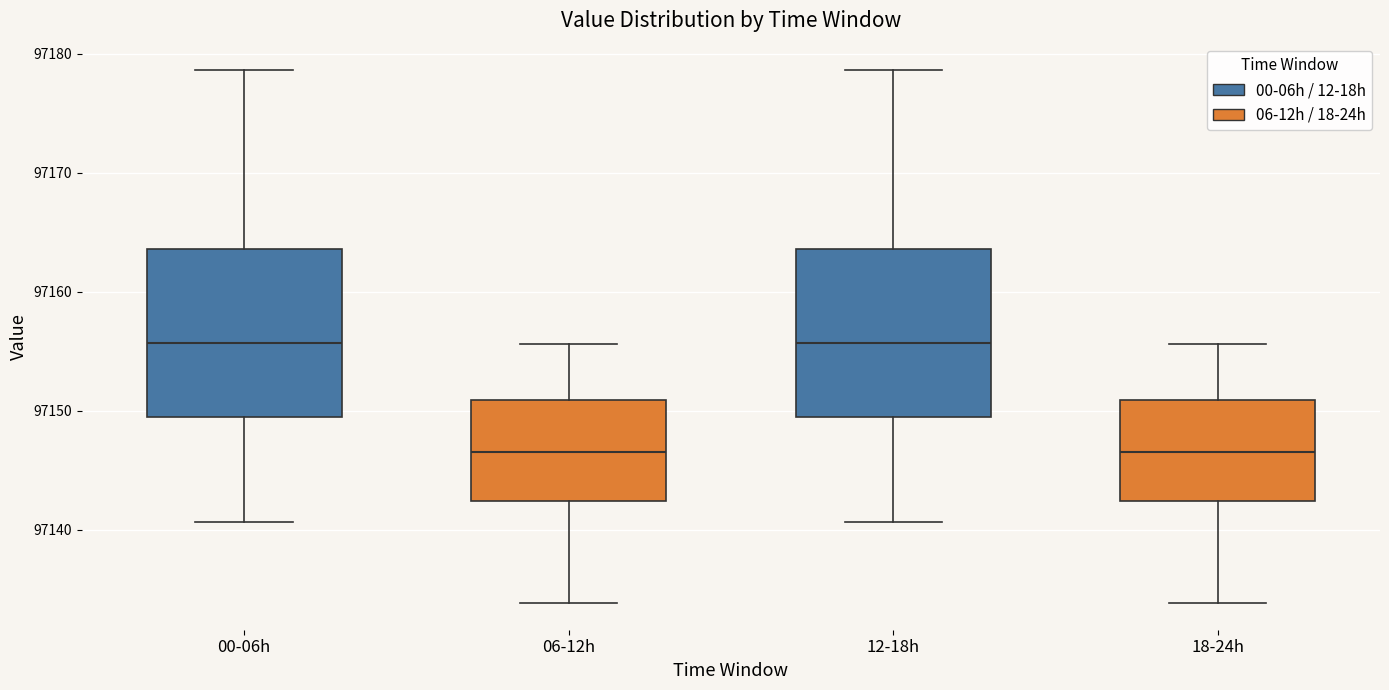

Where is the lower edge of the box for 12-18h on the y-axis? The values are not printed on the chart, so give them approximately, as read against the axis.

97149